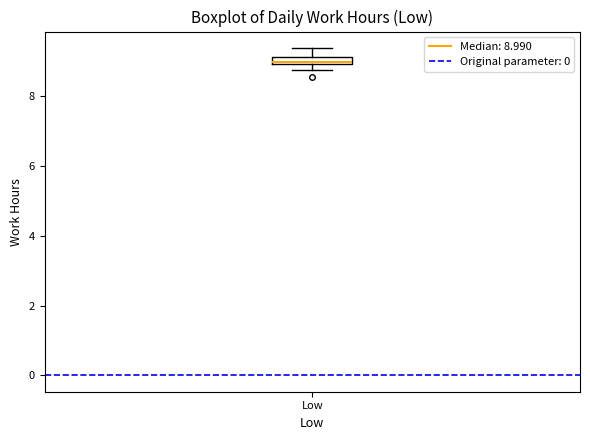

Where is the lower edge of the box for Low on the y-axis? The values are not printed on the chart, so give them approximately, as read against the axis.

9.0